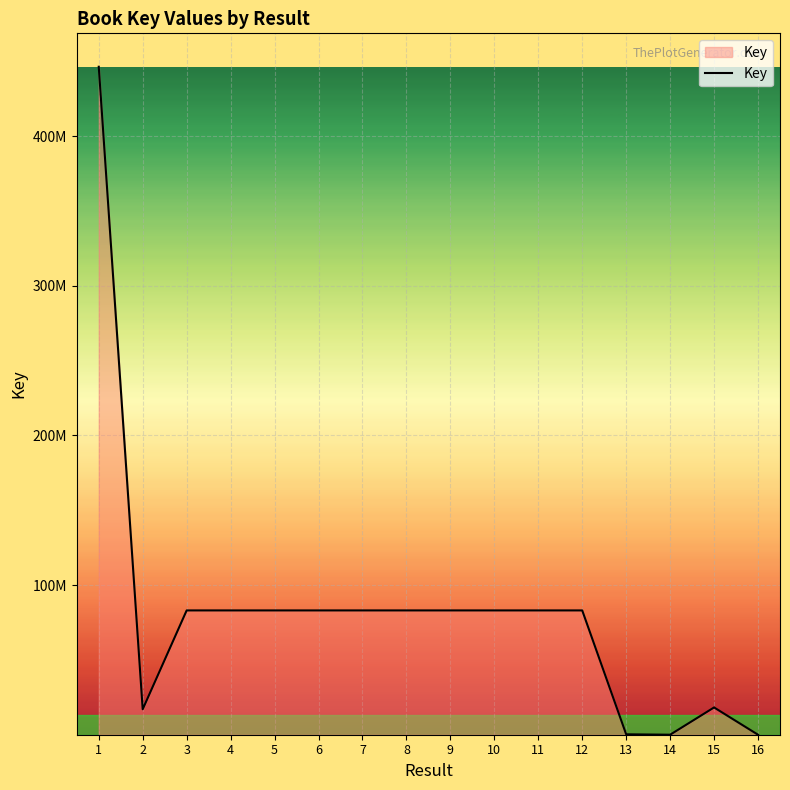

Rank the categories by value from highest to lowest.

1, 9, 7, 10, 3, 8, 12, 11, 4, 5, 6, 15, 2, 13, 14, 16